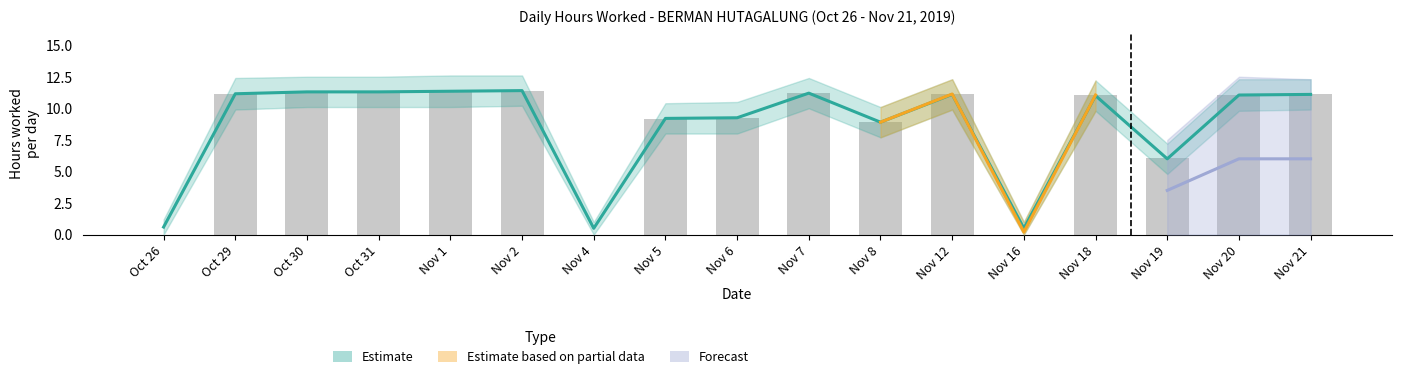

What is the difference between the values at Oct 31 and Nov 18?

0.2